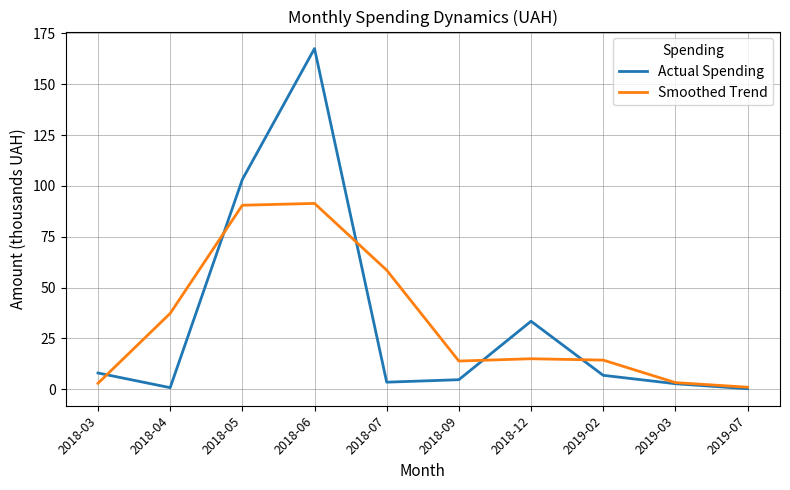

How many lines are shown in the chart?

2